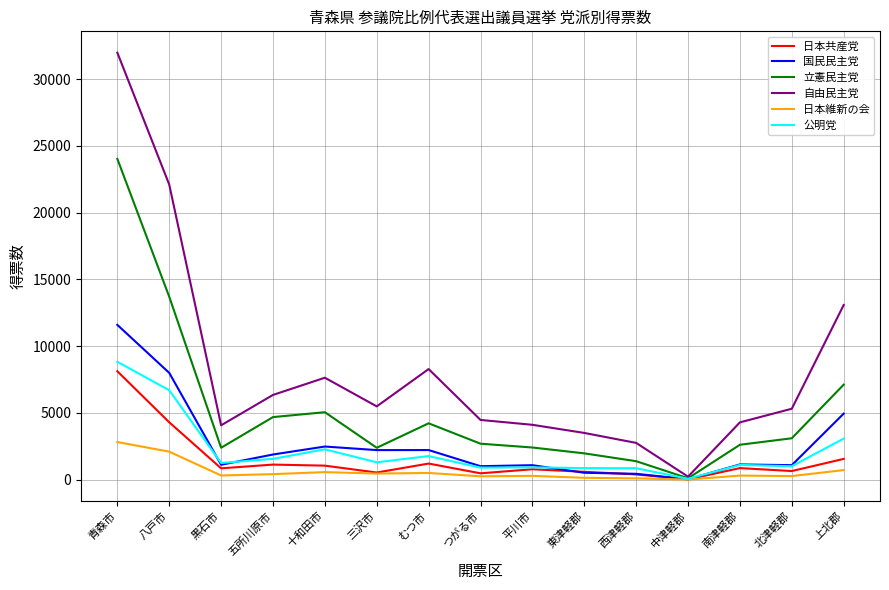

Which series has the largest total across all categories?

自由民主党